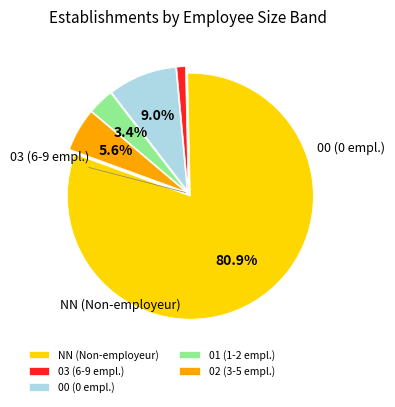

Which category has the smallest portion of the pie?

03